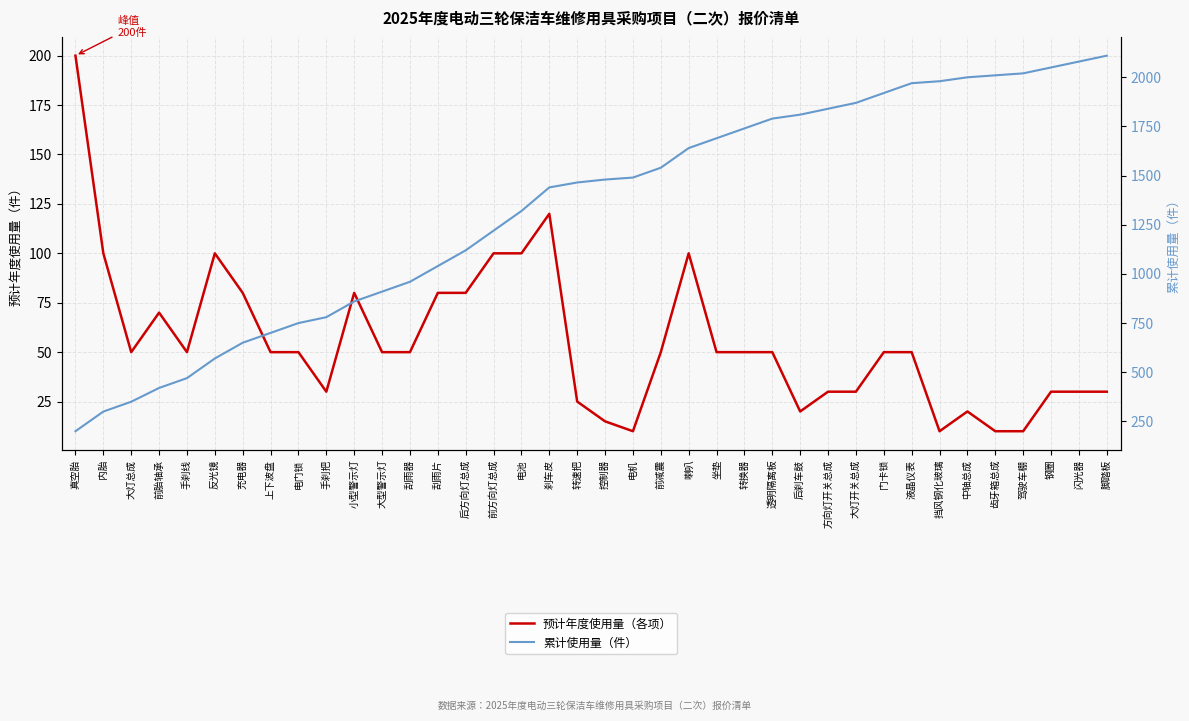

Rank the categories by 累计使用量（件） value from highest to lowest.

脚踏板, 闪光器, 钢圈, 驾驶车棚, 齿牙箱总成, 中轴总成, 挡风钢化玻璃, 液晶仪表, 门卡锁, 大灯开关总成, 方向灯开关总成, 后刹车鼓, 透明隔离板, 转换器, 坐垫, 喇叭, 前减震, 电机, 控制器, 转速把, 刹车皮, 电池, 前方向灯总成, 后方向灯总成, 刮雨片, 刮雨器, 大型警示灯, 小型警示灯, 手刹把, 电门锁, 上下波盘, 充电器, 反光镜, 手刹线, 前胎轴承, 大灯总成, 内胎, 真空胎